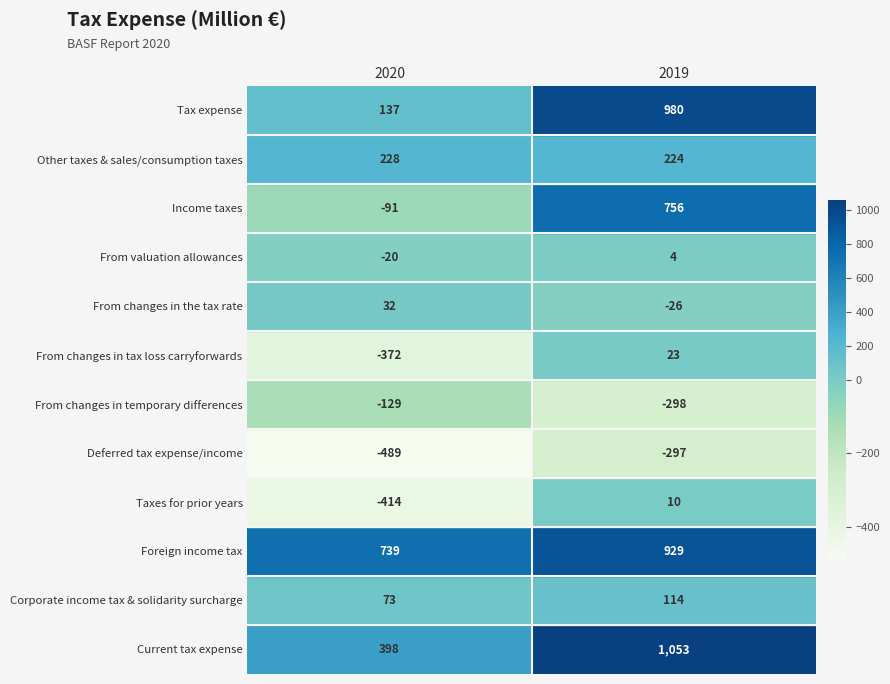

Reading left to right, list all the values displayed in this chart.

Current tax expense: 398	1053
Corporate income tax & solidarity surcharge: 73	114
Foreign income tax: 739	929
Taxes for prior years: -414	10
Deferred tax expense/income: -489	-297
From changes in temporary differences: -129	-298
From changes in tax loss carryforwards: -372	23
From changes in the tax rate: 32	-26
From valuation allowances: -20	4
Income taxes: -91	756
Other taxes & sales/consumption taxes: 228	224
Tax expense: 137	980